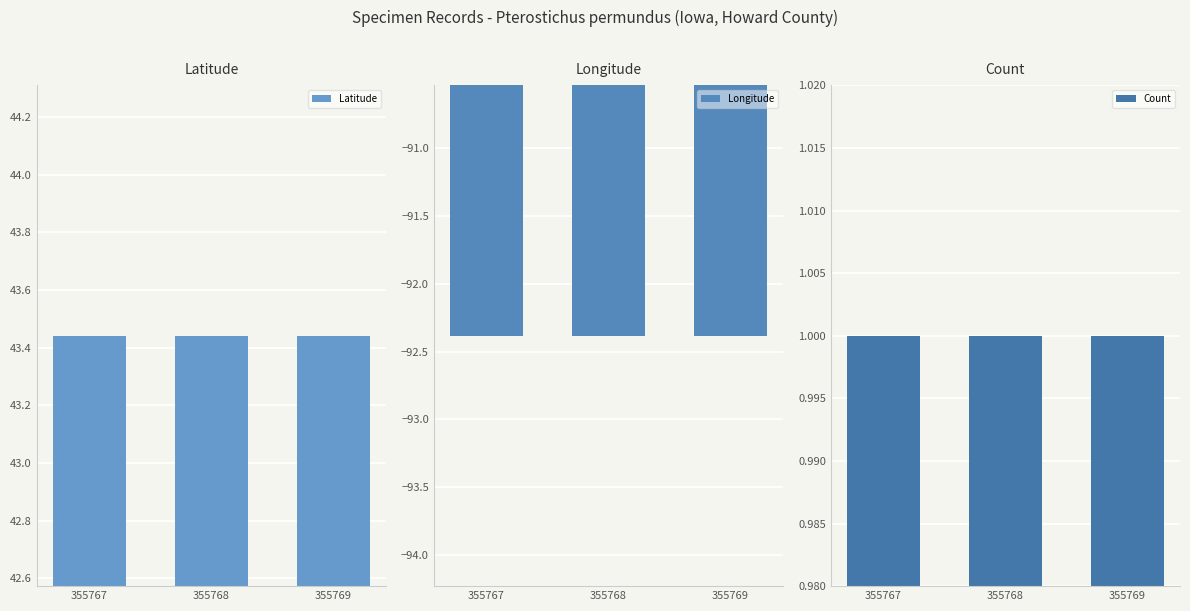

How many distinct data groups are displayed?

3